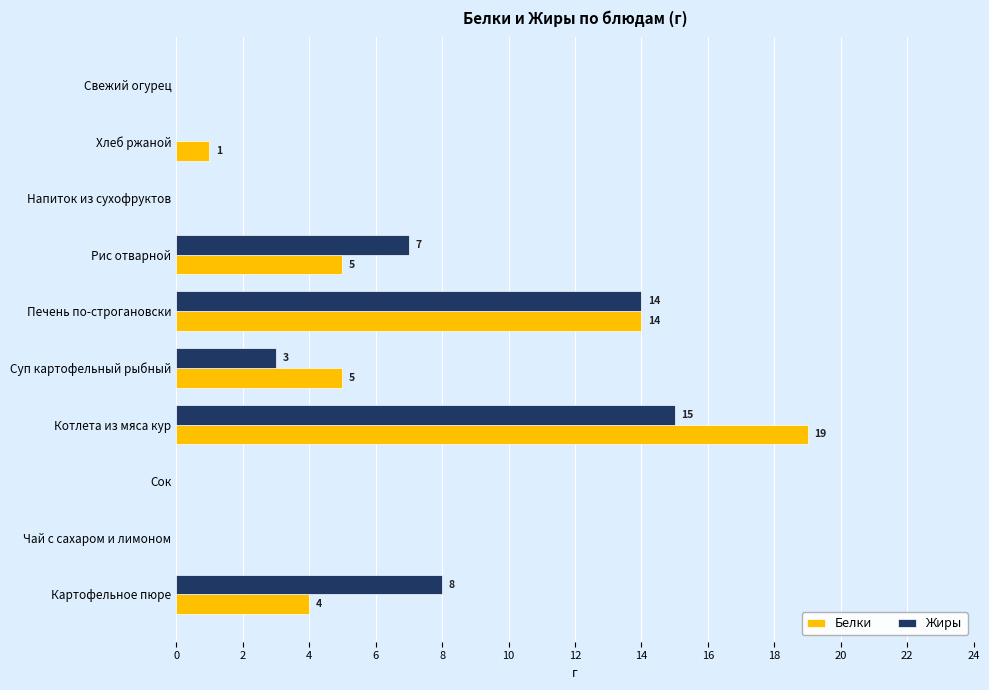

Where is Жиры nearest to the value 7?

Рис отварной